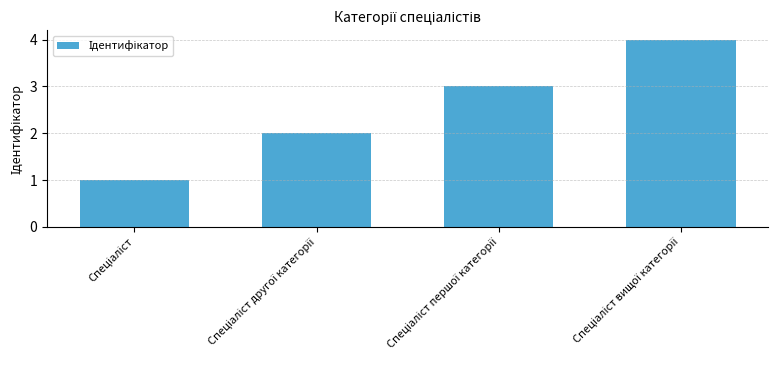

What is the sum of all values?

10